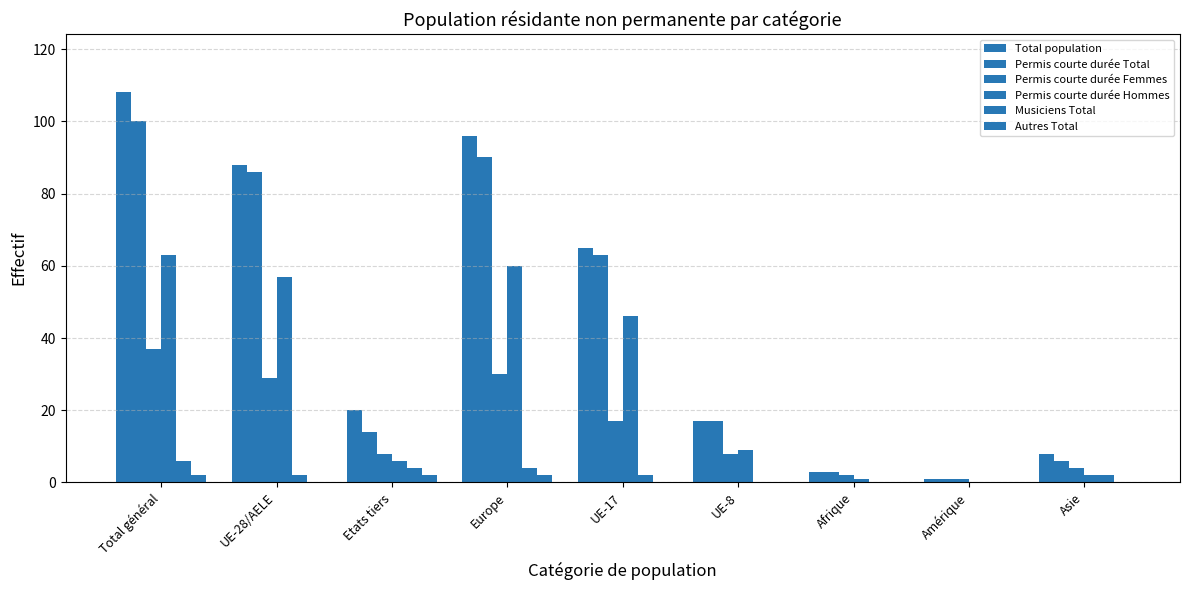

Which series changed the most between Etats tiers and UE-17?

Permis courte durée Total